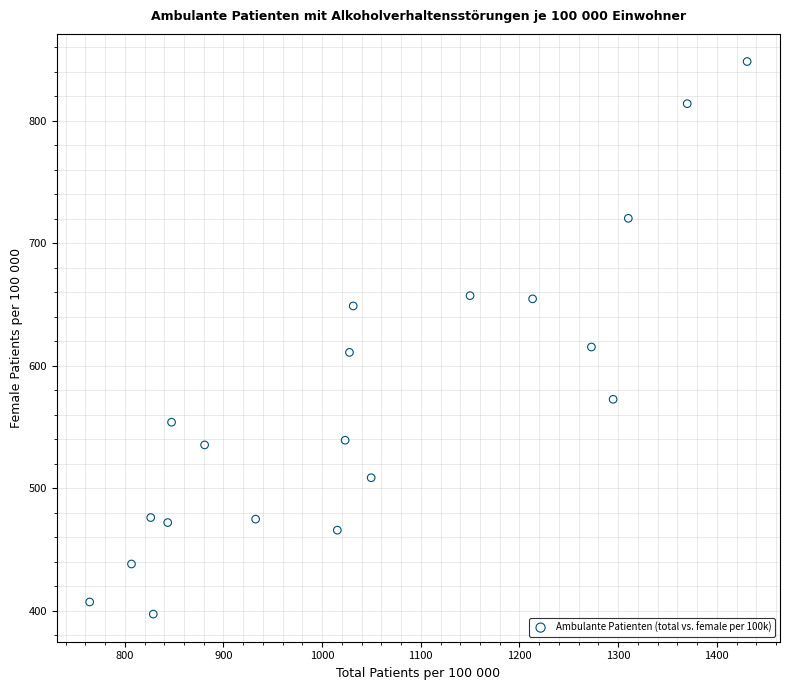

What is the range of Y values (max minus min)?

451.0